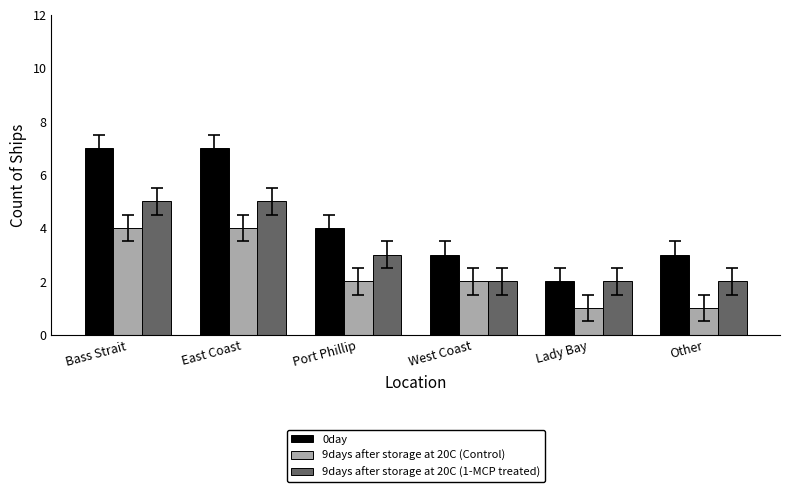

The value of 9days after storage at 20C (Control) at East Coast is 1. True or false?

False